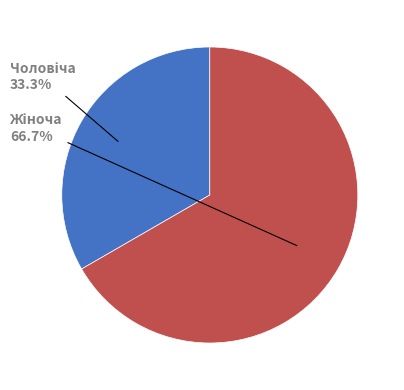

To the nearest percent, what portion does Чоловіча represent?

33%